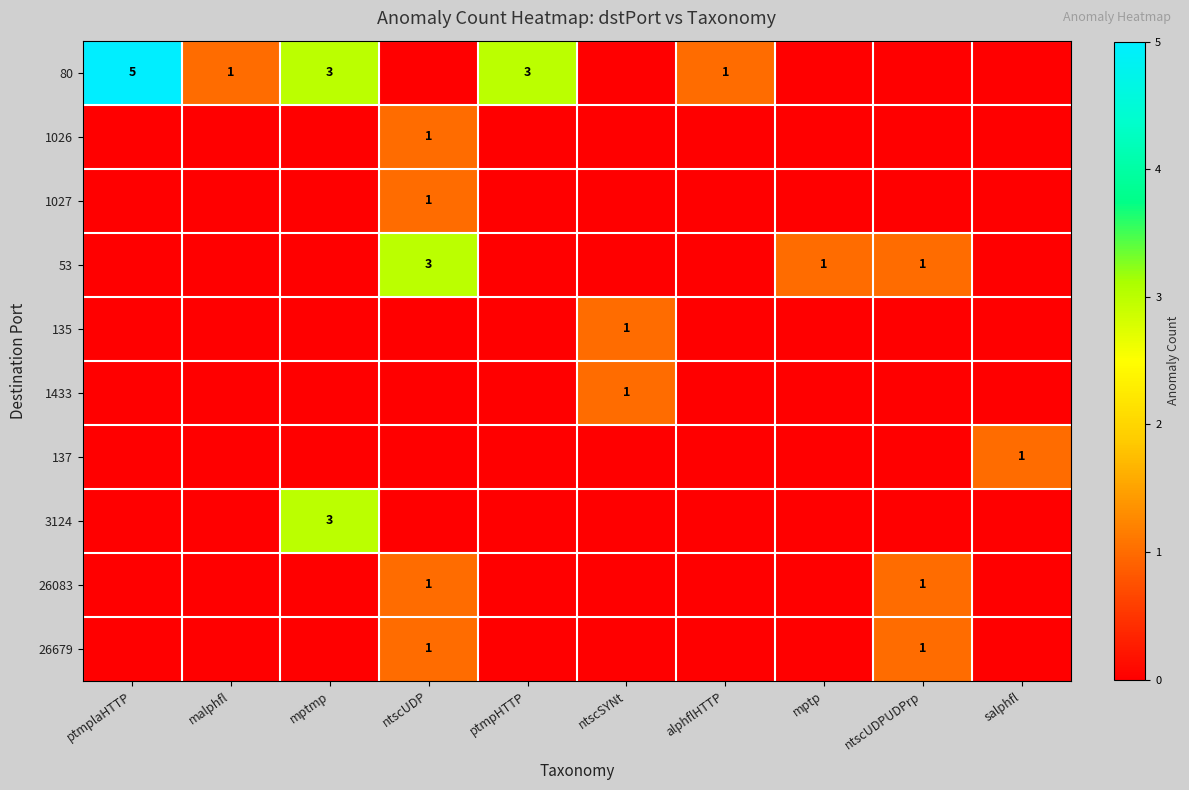

Is it true that 1026 equals 2 at ntscUDP?

False